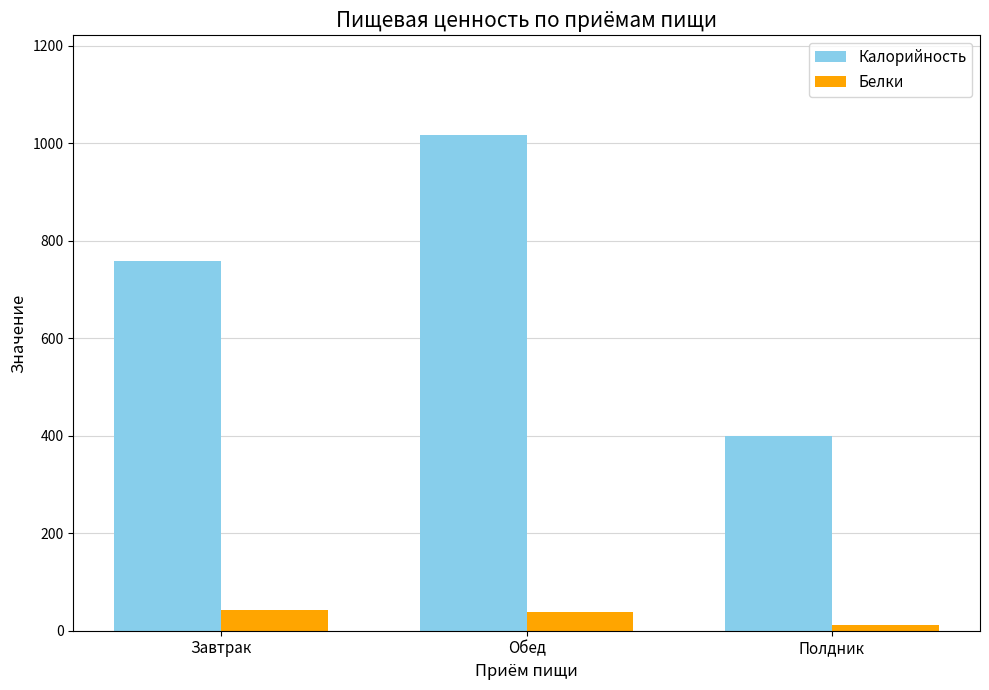

Is the value of Белки at Полдник greater than the value of Калорийность at Полдник?

No